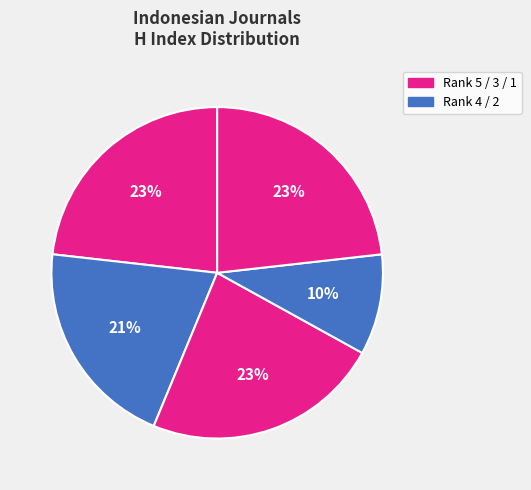

Count the number of slices in the pie.

5